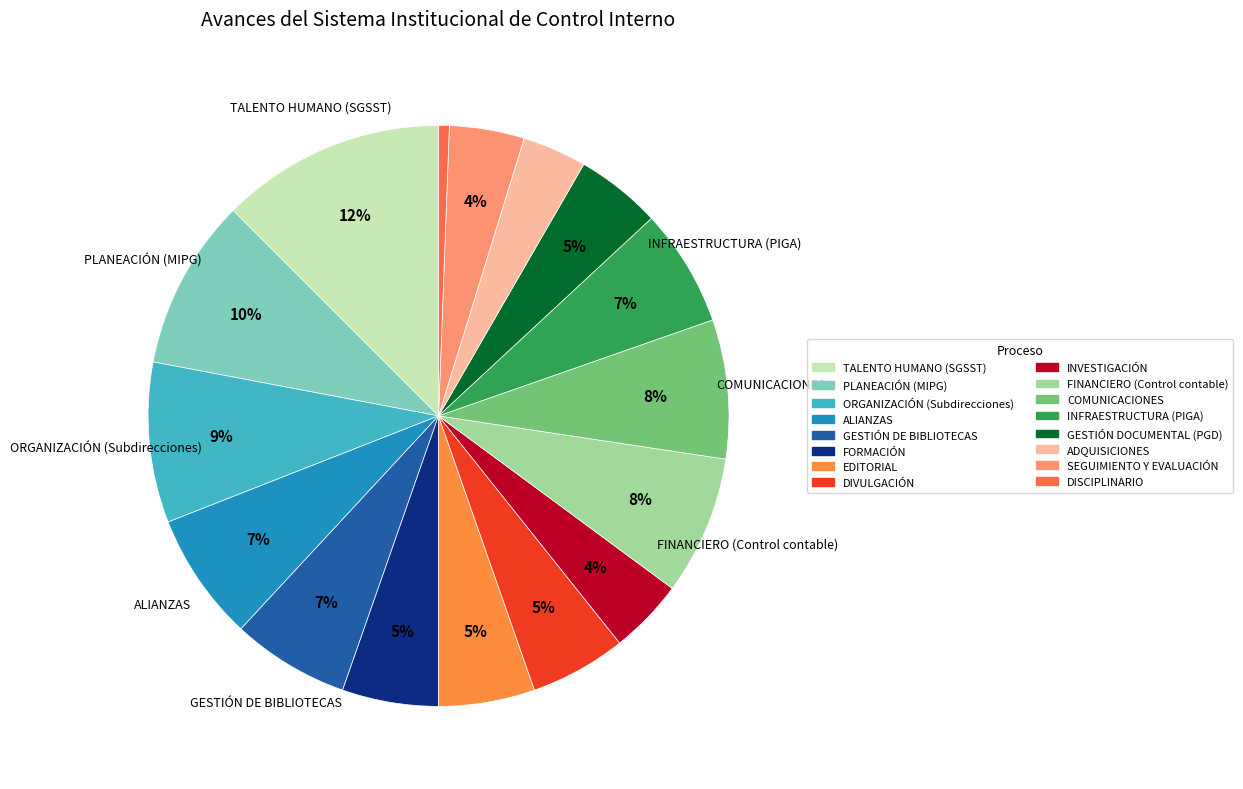

Between GESTIÓN DOCUMENTAL (PGD) and INFRAESTRUCTURA (PIGA), which is larger?

INFRAESTRUCTURA (PIGA)